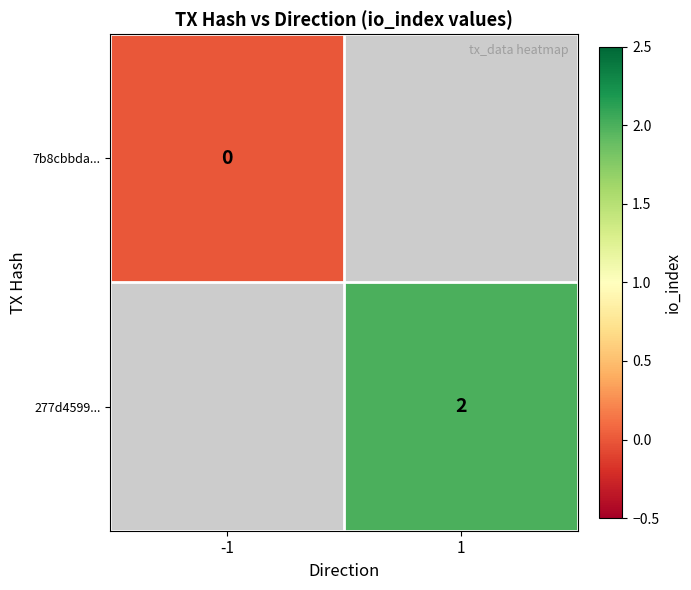

Is it true that 277d4599... equals 2 at 1?

True